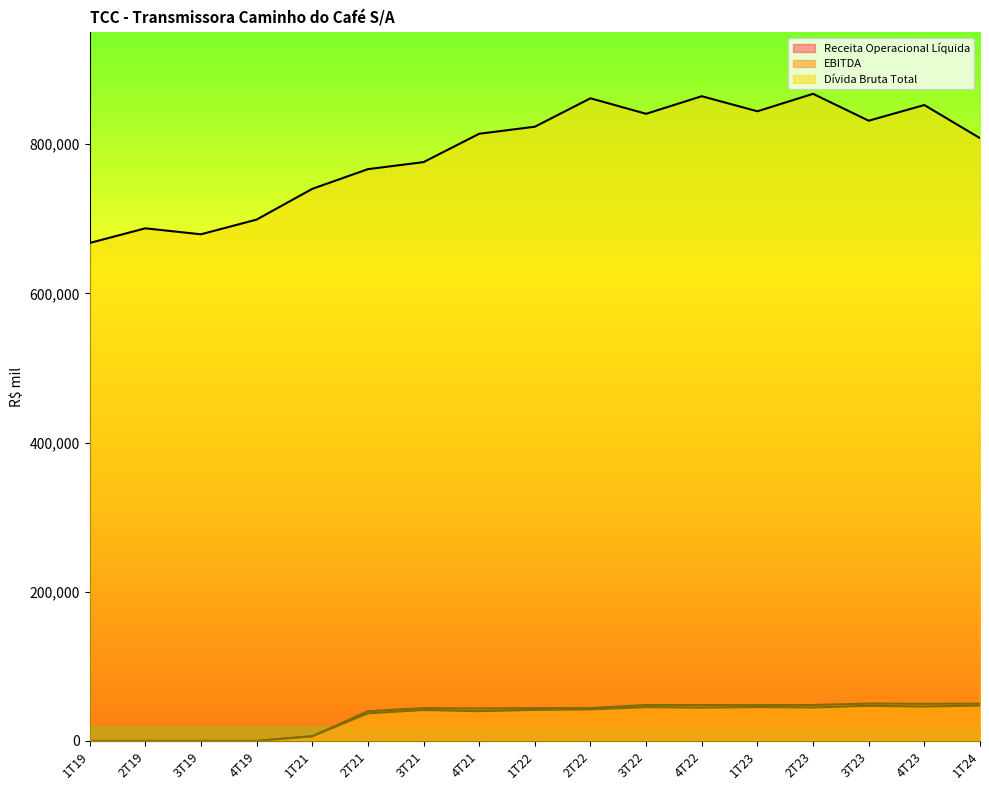

What is the difference between the maximum and minimum values in the EBITDA series?

47468